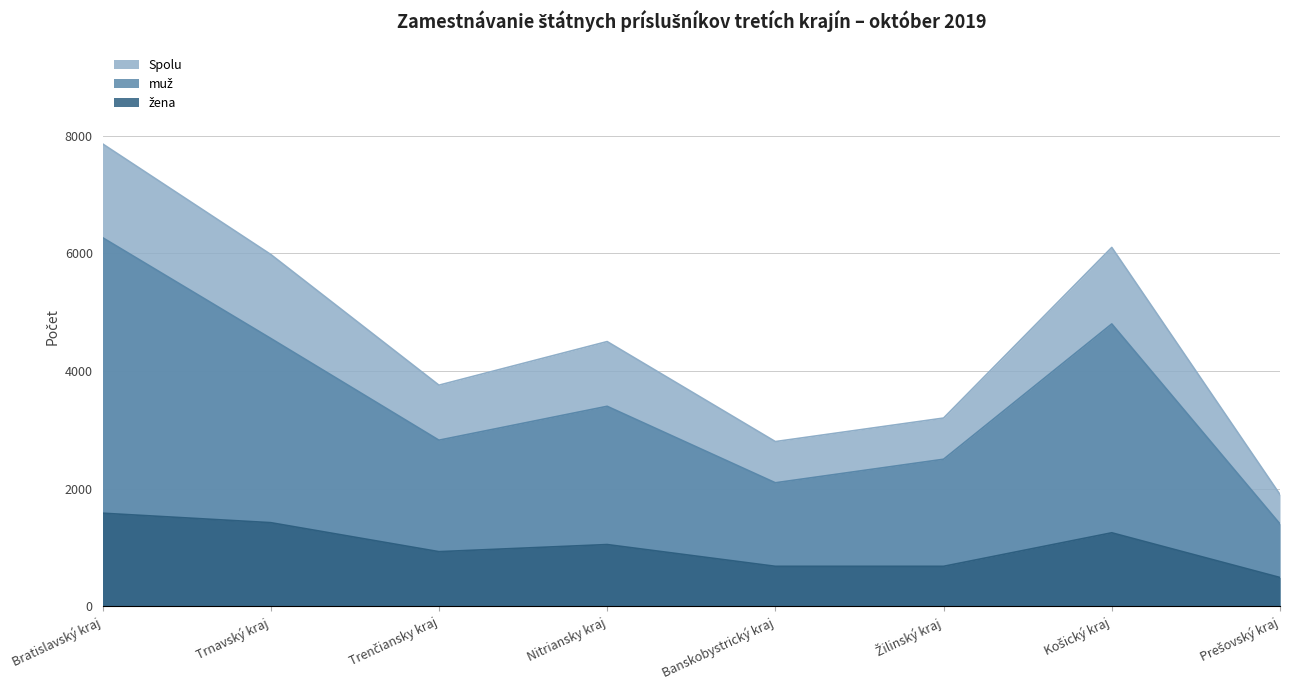

How many categories are shown in the chart?

8